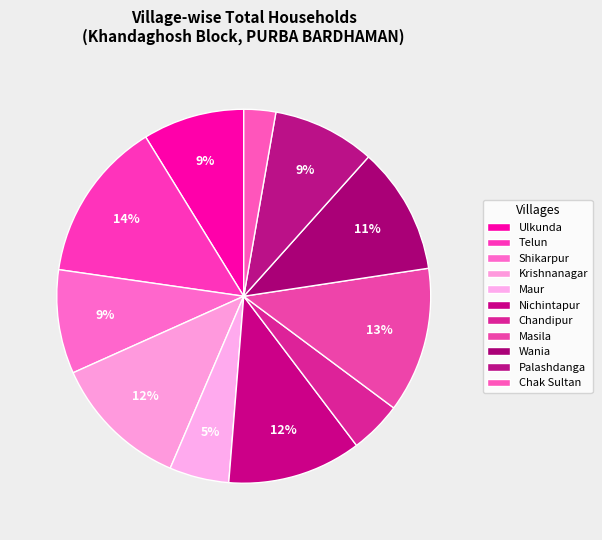

Is it true that Nichintapur is 12% of the pie?

True